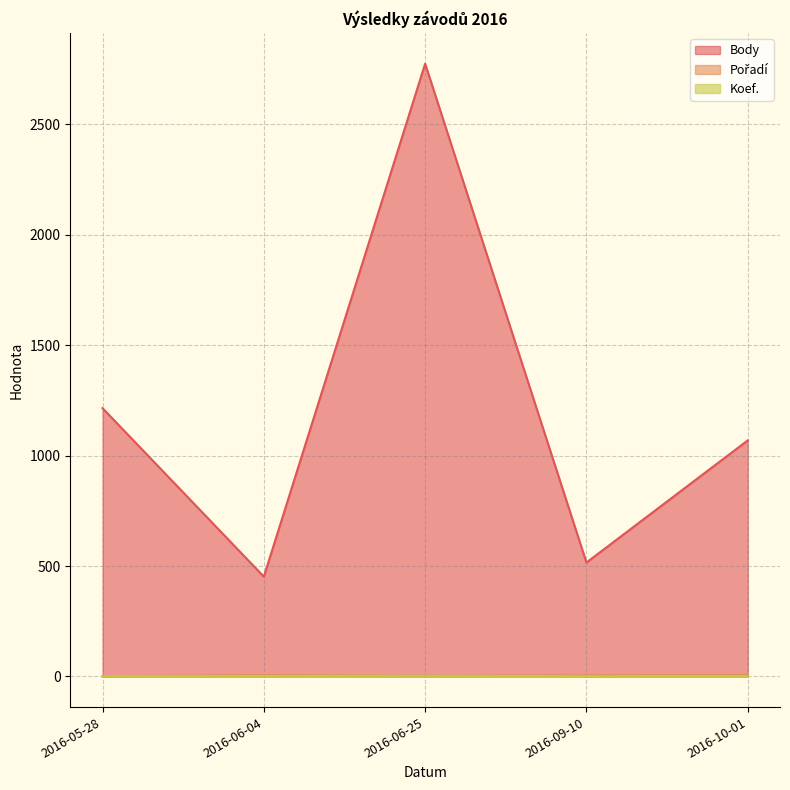

True or false: Pořadí has a value of 1 at 2016-05-28.

True